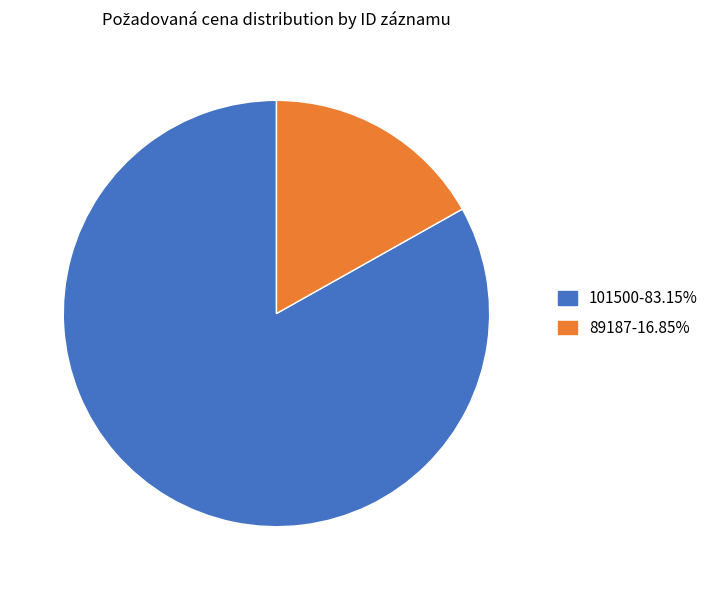

Which has a higher value, 89187 or 101500?

101500